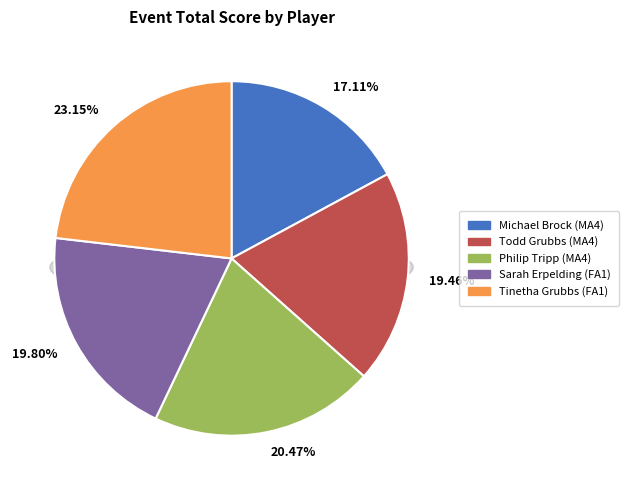

Does Philip Tripp (MA4) account for over 50% of the chart?

No